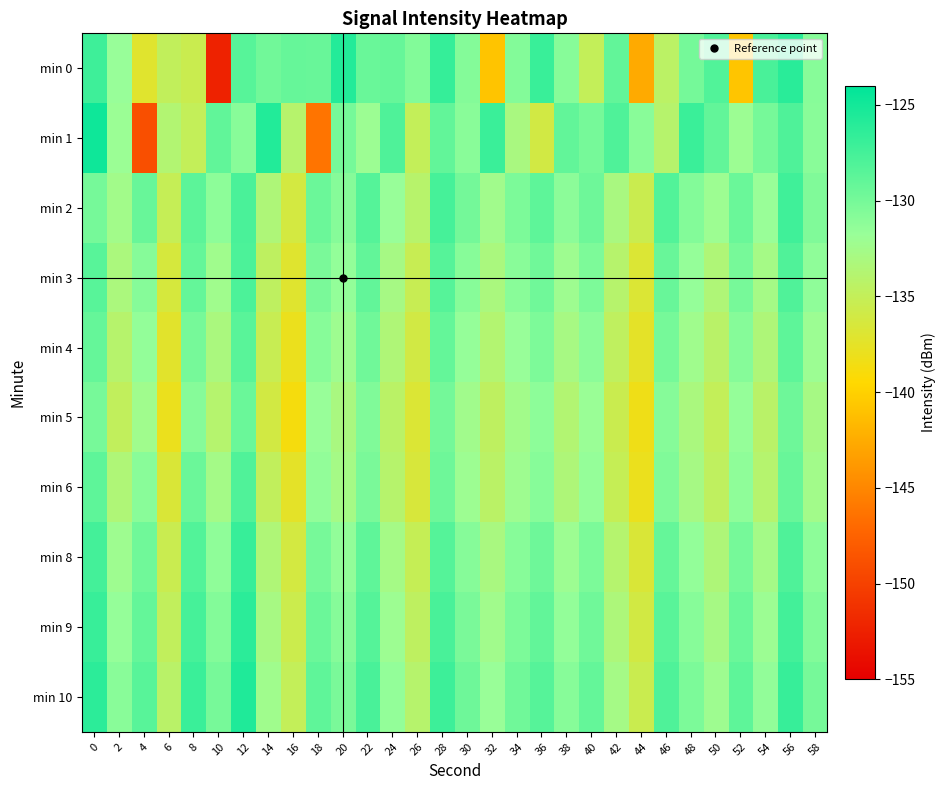

Reading left to right, transcribe all the data shown in this chart.

min 0: 0=-127.2	2=-131.7	4=-137.2	6=-134.9	8=-135.5	10=-152.4	12=-128.5	14=-129.8	16=-129.2	18=-129.3	20=-125.8	22=-129.4	24=-129.3	26=-130.6	28=-126.8	30=-130.7	32=-140.8	34=-130.7	36=-126.9	38=-130.9	40=-135.0	42=-129.0	44=-142.6	46=-134.4	48=-130.0	50=-128.2	52=-140.8	54=-127.7	56=-126.1	58=-130.9
min 1: 0=-124.7	2=-132.0	4=-149.0	6=-133.7	8=-135.0	10=-128.9	12=-130.9	14=-125.8	16=-134.0	18=-146.3	20=-130.0	22=-132.0	24=-128.0	26=-135.0	28=-129.0	30=-131.0	32=-127.0	34=-133.0	36=-136.0	38=-129.0	40=-130.0	42=-128.0	44=-131.0	46=-134.0	48=-127.0	50=-129.0	52=-132.0	54=-130.0	56=-128.0	58=-131.0
min 2: 0=-130.0	2=-132.5	4=-129.3	6=-135.1	8=-128.7	10=-131.2	12=-127.8	14=-133.4	16=-136.2	18=-129.5	20=-130.8	22=-128.3	24=-131.7	26=-134.1	28=-127.6	30=-129.9	32=-132.4	34=-130.3	36=-128.8	38=-131.1	40=-129.6	42=-133.0	44=-135.5	46=-128.2	48=-130.7	50=-132.1	52=-129.4	54=-131.8	56=-127.3	58=-130.5
min 3: 0=-128.5	2=-133.2	4=-130.8	6=-136.4	8=-129.1	10=-132.3	12=-127.9	14=-134.6	16=-137.1	18=-130.2	20=-131.5	22=-129.0	24=-132.8	26=-135.3	28=-128.4	30=-130.9	32=-133.1	34=-131.0	36=-129.7	38=-132.2	40=-130.4	42=-134.0	44=-136.8	46=-129.3	48=-131.6	50=-133.5	52=-130.1	54=-132.7	56=-128.1	58=-131.3
min 4: 0=-129.2	2=-134.0	4=-131.5	6=-137.2	8=-130.0	10=-133.1	12=-128.6	14=-135.3	16=-138.0	18=-130.9	20=-132.2	22=-129.7	24=-133.5	26=-136.0	28=-129.1	30=-131.6	32=-133.8	34=-131.7	36=-130.4	38=-132.9	40=-131.1	42=-134.7	44=-137.5	46=-130.0	48=-132.3	50=-134.2	52=-130.8	54=-133.4	56=-128.8	58=-132.0
min 5: 0=-130.1	2=-134.8	4=-132.3	6=-138.0	8=-130.8	10=-133.9	12=-129.4	14=-136.1	16=-138.8	18=-131.7	20=-133.0	22=-130.5	24=-134.3	26=-136.8	28=-129.9	30=-132.4	32=-134.6	34=-132.5	36=-131.2	38=-133.7	40=-131.9	42=-135.5	44=-138.3	46=-130.8	48=-133.1	50=-135.0	52=-131.6	54=-134.2	56=-129.6	58=-132.8
min 6: 0=-128.8	2=-133.5	4=-131.0	6=-136.7	8=-129.5	10=-132.6	12=-128.1	14=-134.8	16=-137.5	18=-131.4	20=-132.7	22=-130.2	24=-134.0	26=-136.5	28=-129.6	30=-132.1	32=-134.3	34=-132.2	36=-130.9	38=-133.4	40=-131.6	42=-135.2	44=-138.0	46=-130.5	48=-132.8	50=-134.7	52=-131.3	54=-133.9	56=-129.3	58=-132.5
min 8: 0=-127.5	2=-132.2	4=-129.7	6=-135.4	8=-128.2	10=-131.3	12=-126.8	14=-133.5	16=-136.2	18=-130.1	20=-131.4	22=-128.9	24=-132.7	26=-135.2	28=-128.3	30=-130.8	32=-133.0	34=-130.9	36=-129.6	38=-132.1	40=-130.3	42=-133.9	44=-136.7	46=-129.2	48=-131.5	50=-133.4	52=-130.0	54=-132.6	56=-128.0	58=-131.2
min 9: 0=-126.9	2=-131.6	4=-129.1	6=-134.8	8=-127.6	10=-130.7	12=-126.2	14=-132.9	16=-135.6	18=-129.5	20=-130.8	22=-128.3	24=-132.1	26=-134.6	28=-127.7	30=-130.2	32=-132.4	34=-130.3	36=-129.0	38=-131.5	40=-129.7	42=-133.3	44=-136.1	46=-128.6	48=-130.9	50=-132.8	52=-129.4	54=-132.0	56=-127.4	58=-130.6
min 10: 0=-126.3	2=-131.0	4=-128.5	6=-134.2	8=-127.0	10=-130.1	12=-125.6	14=-132.3	16=-135.0	18=-128.9	20=-130.2	22=-127.7	24=-131.5	26=-134.0	28=-127.1	30=-129.6	32=-131.8	34=-129.7	36=-128.4	38=-130.9	40=-129.1	42=-132.7	44=-135.5	46=-128.0	48=-130.3	50=-132.2	52=-128.8	54=-131.4	56=-126.8	58=-130.0